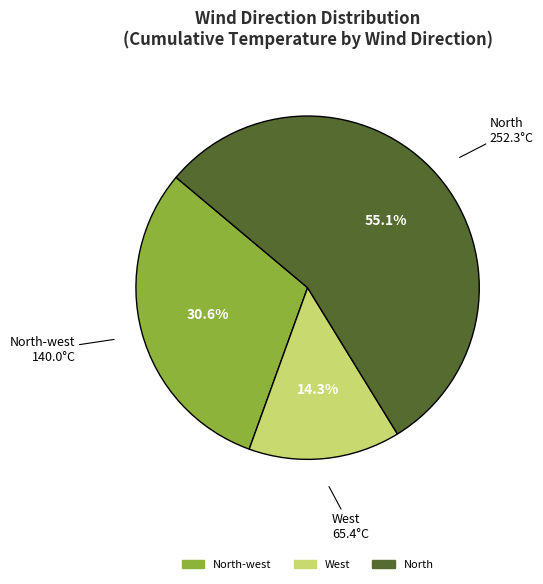

Does any single category account for the majority?

Yes